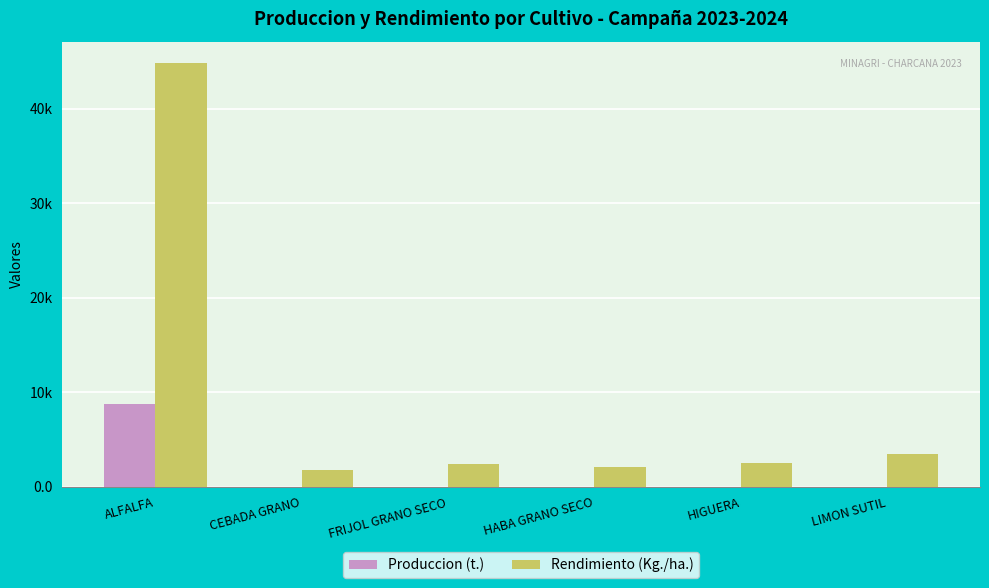

The Produccion (t.) series shows 2.5 at LIMON SUTIL. True or false?

True